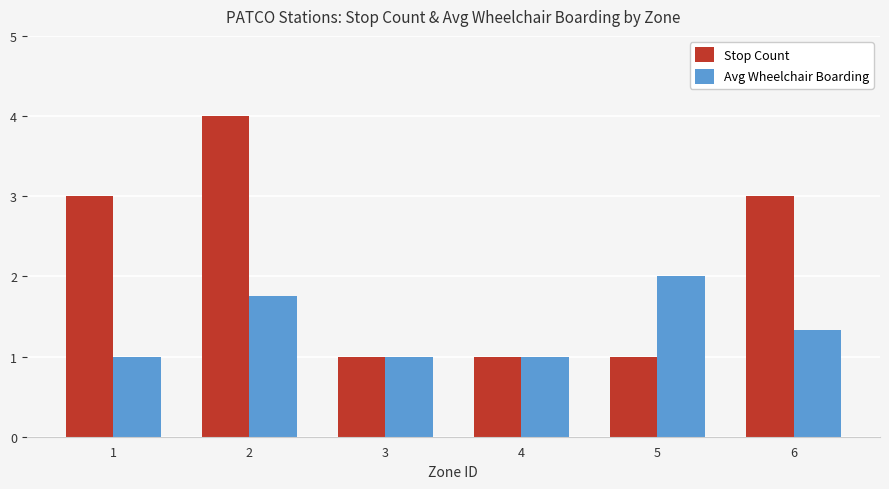

What is the difference between the highest and lowest values at 6?

1.7